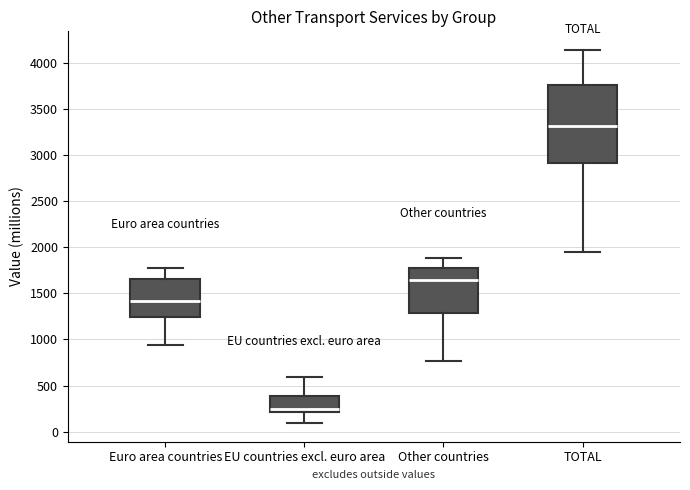

Where does the median line of the box for Euro area countries sit on the y-axis? The values are not printed on the chart, so give them approximately, as read against the axis.

1400